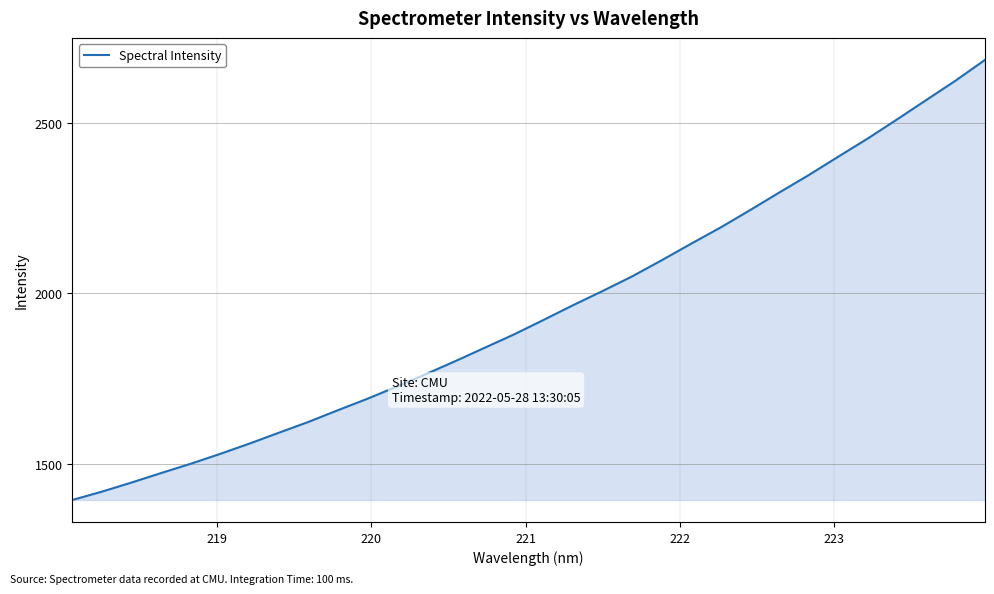

What is the sum of all values?

62397.1